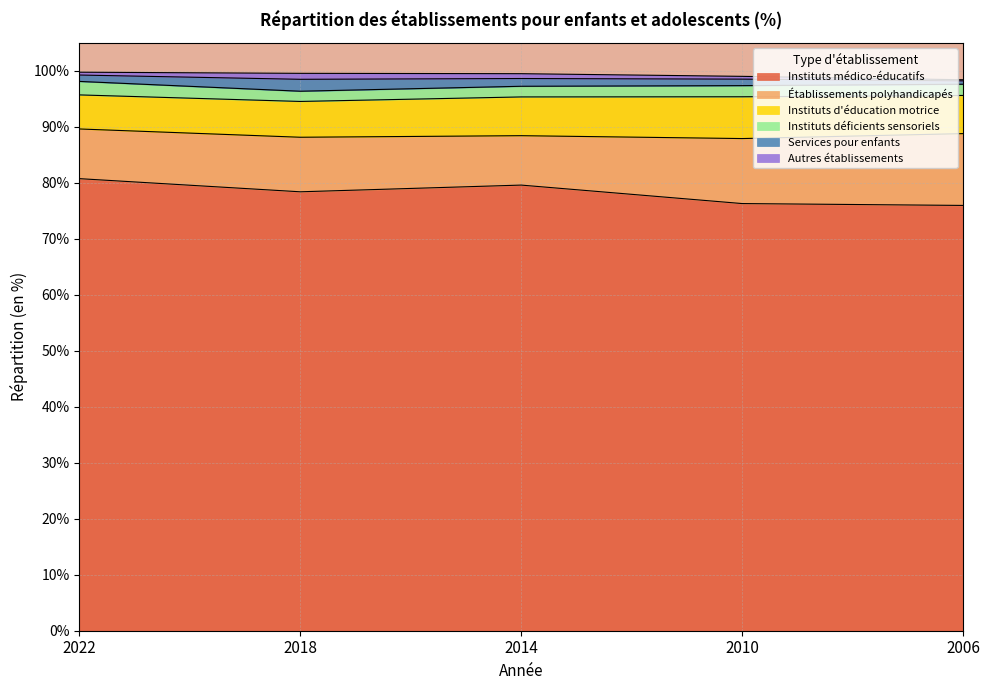

At how many categories does at least one series exceed 57?

5